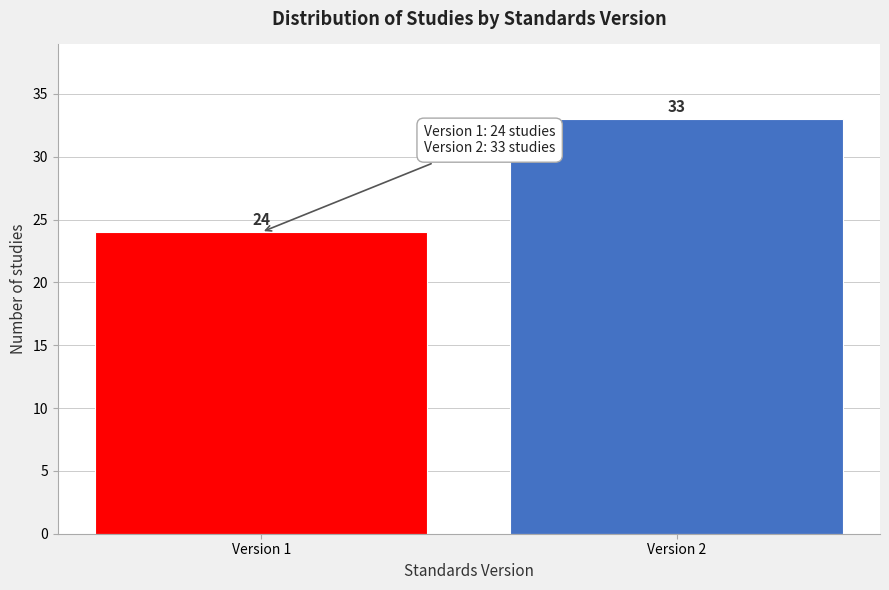

Reading right to left, what are all the values shown in this chart?

Version 2=33	Version 1=24